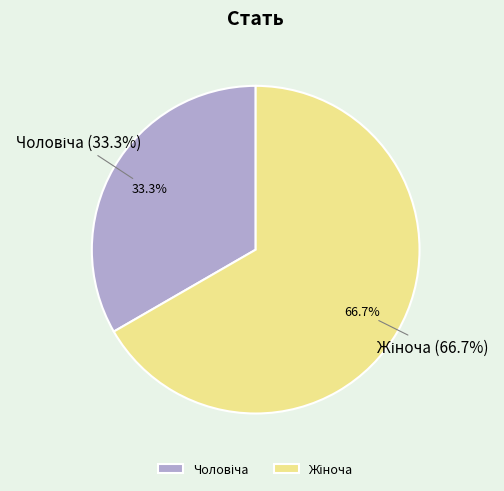

Which category has the smallest portion of the pie?

Чоловіча